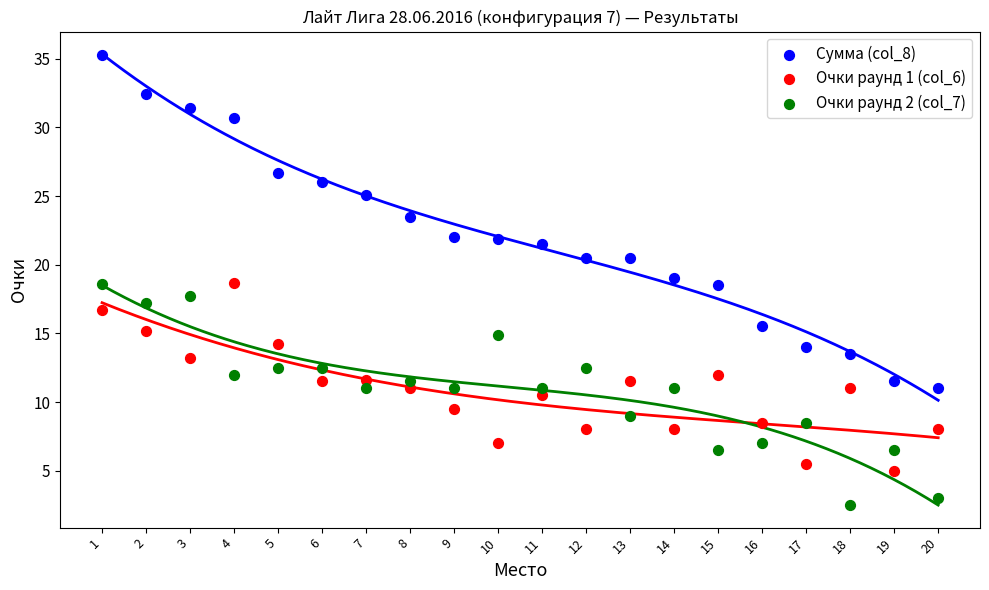

Which series contains the highest Y value?

Сумма (col_8)